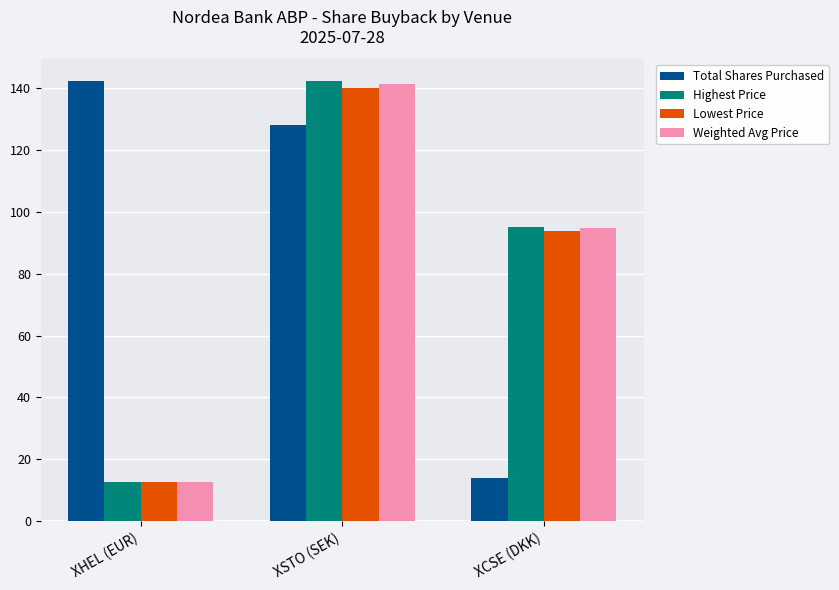

Between XHEL (EUR) and XSTO (SEK), which series saw the biggest shift?

Highest Price